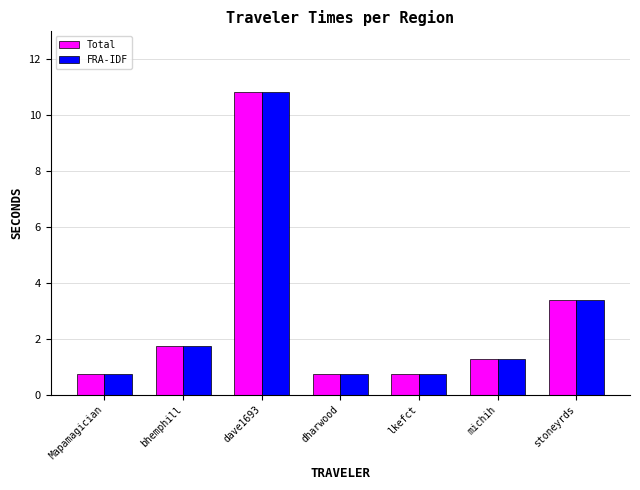

Reading right to left, transcribe all the data shown in this chart.

Total: stoneyrds=3.4	michih=1.3	lkefct=0.8	dharwood=0.8	dave1693=10.8	bhemphill=1.7	Mapamagician=0.8
FRA-IDF: stoneyrds=3.4	michih=1.3	lkefct=0.8	dharwood=0.8	dave1693=10.8	bhemphill=1.7	Mapamagician=0.8